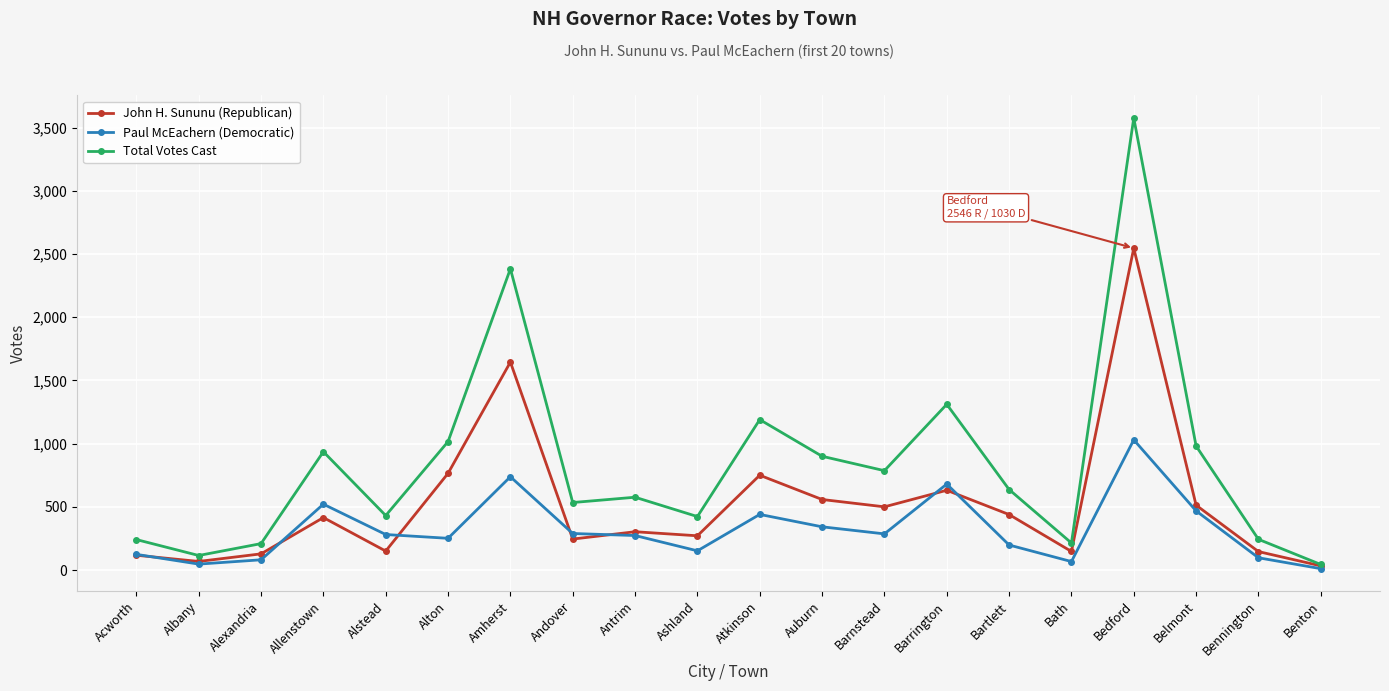

True or false: Paul McEachern (Democratic) and John H. Sununu (Republican) cross at least once.

True